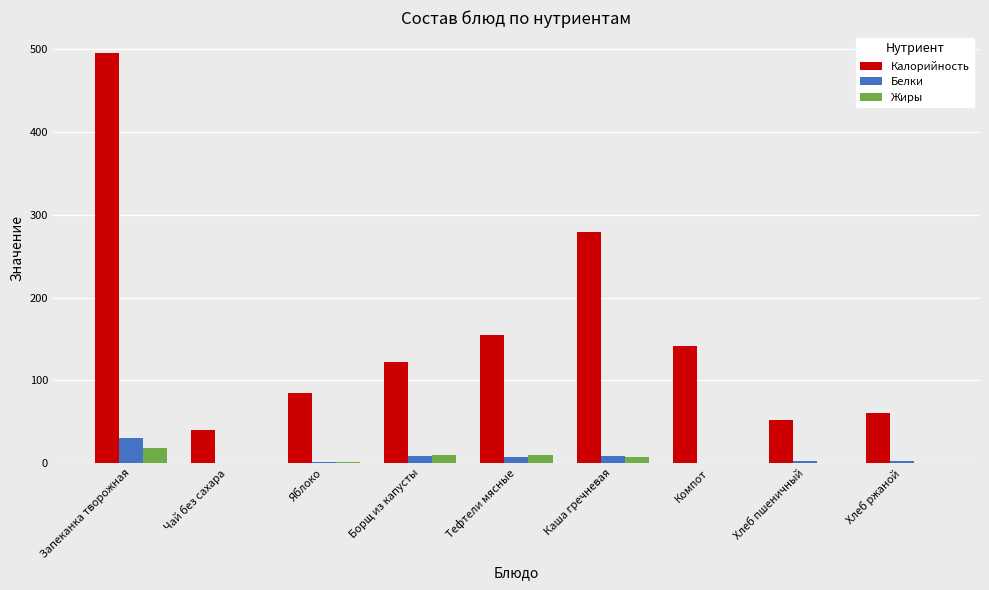

At which label does Белки first exceed 2?

Запеканка творожная